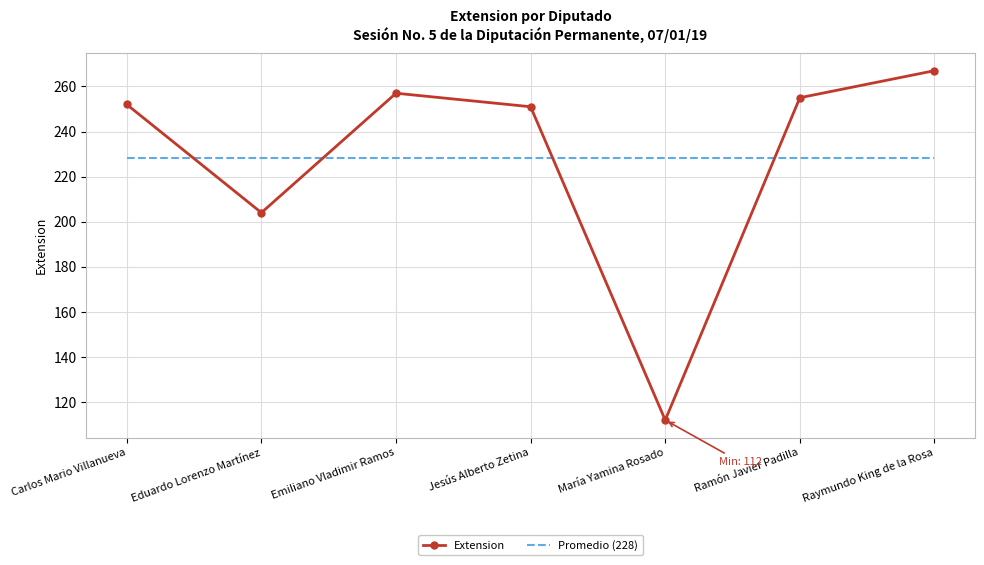

What is the average value of the Extension series?

228.3